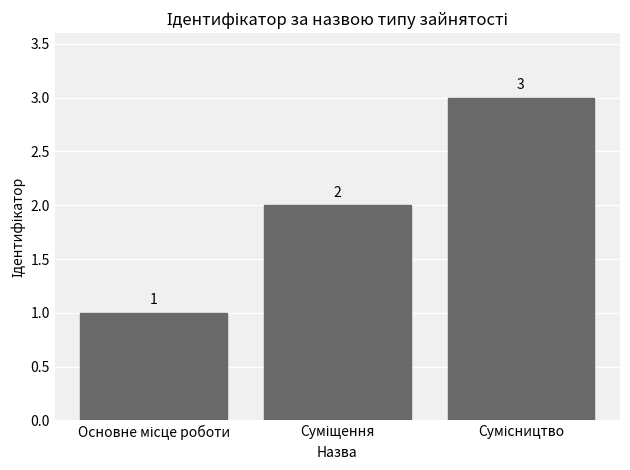

How many values are between 1 and 3?

3